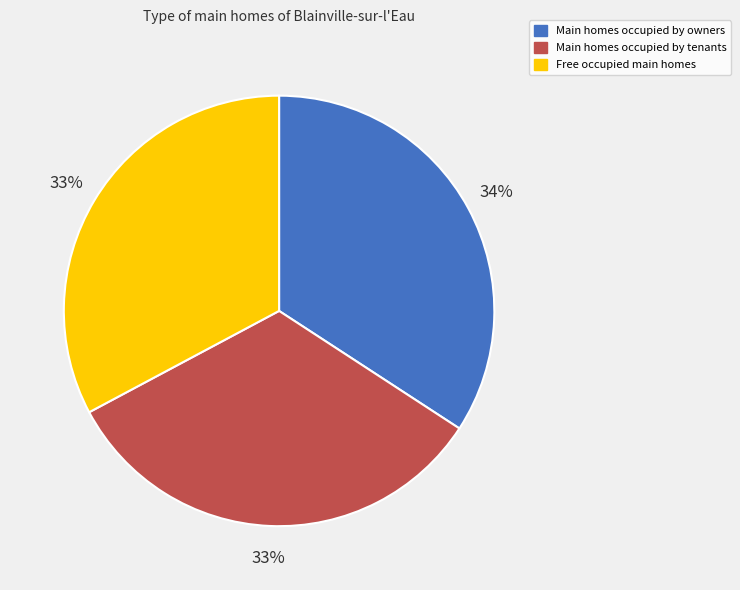

Is it true that Main homes occupied by tenants is 33% of the pie?

True